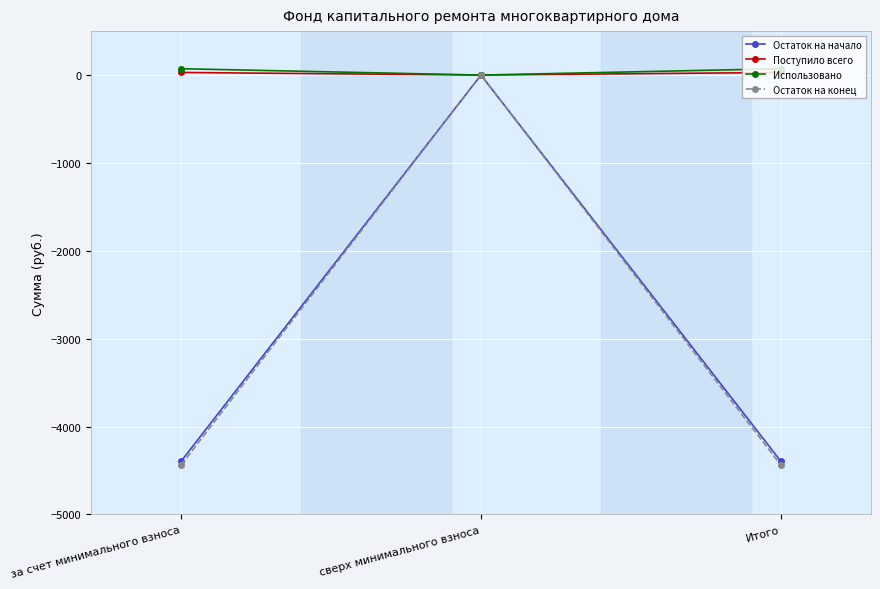

At which category is the sum across all series the highest?

сверх минимального взноса